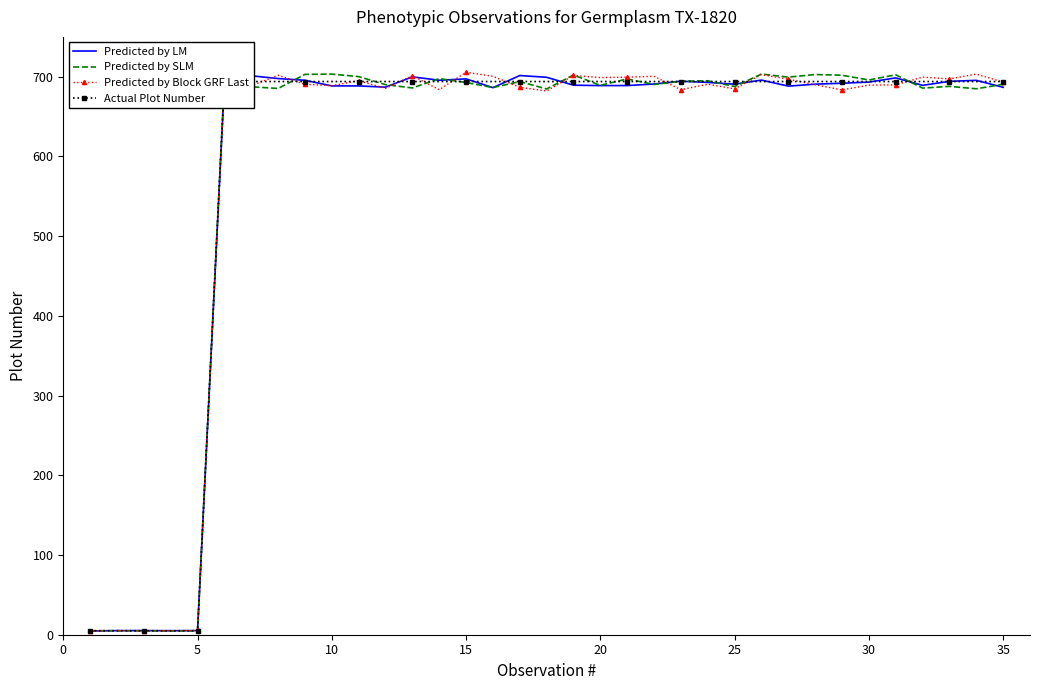

The value of Predicted by LM at 10 is 688.5. True or false?

True